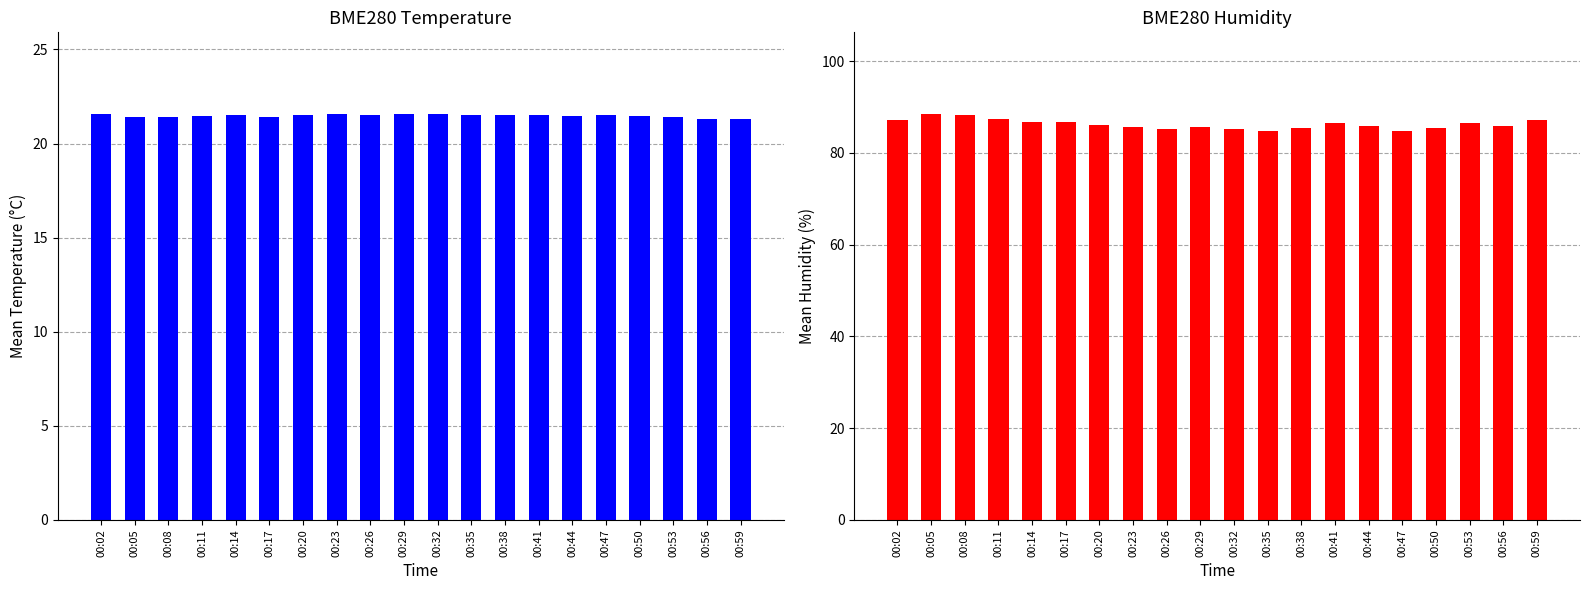

True or false: BME280_humidity has a value of 88.2 at 00:08.

True